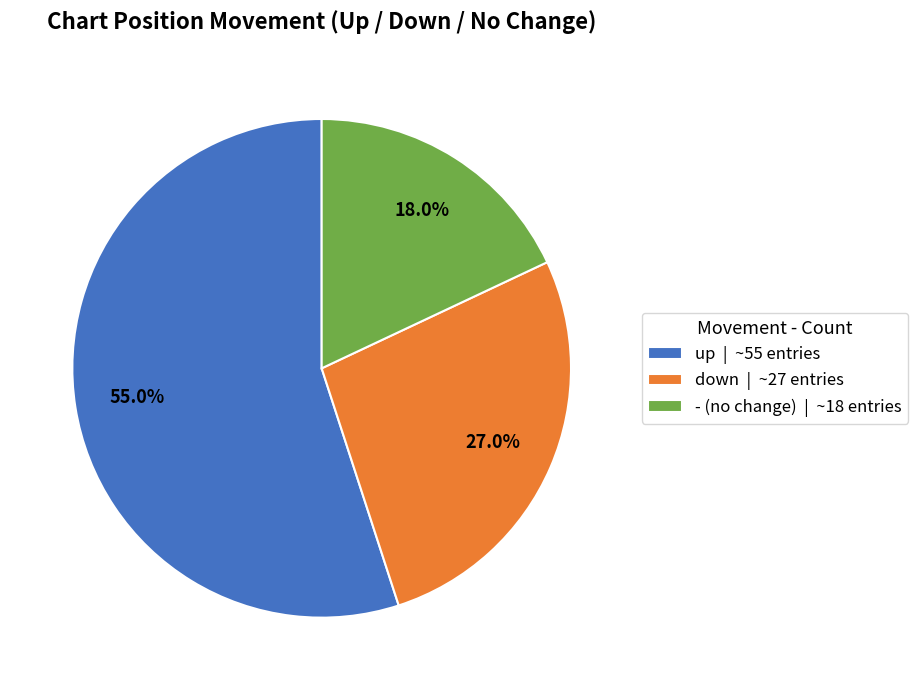

How many slices are in this pie chart?

3